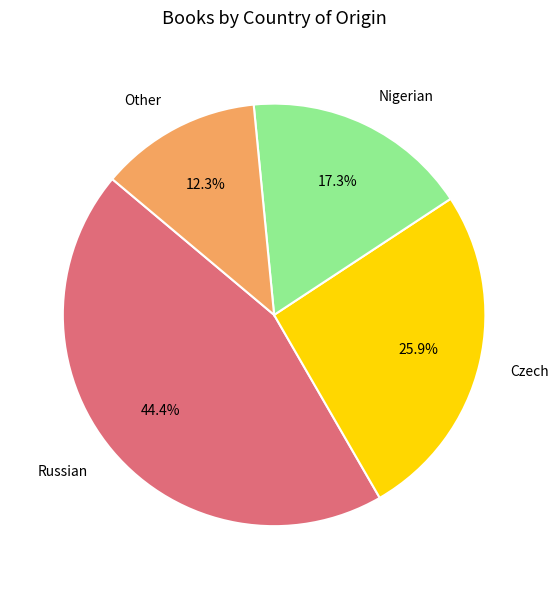

Is Nigerian the majority of the pie?

No